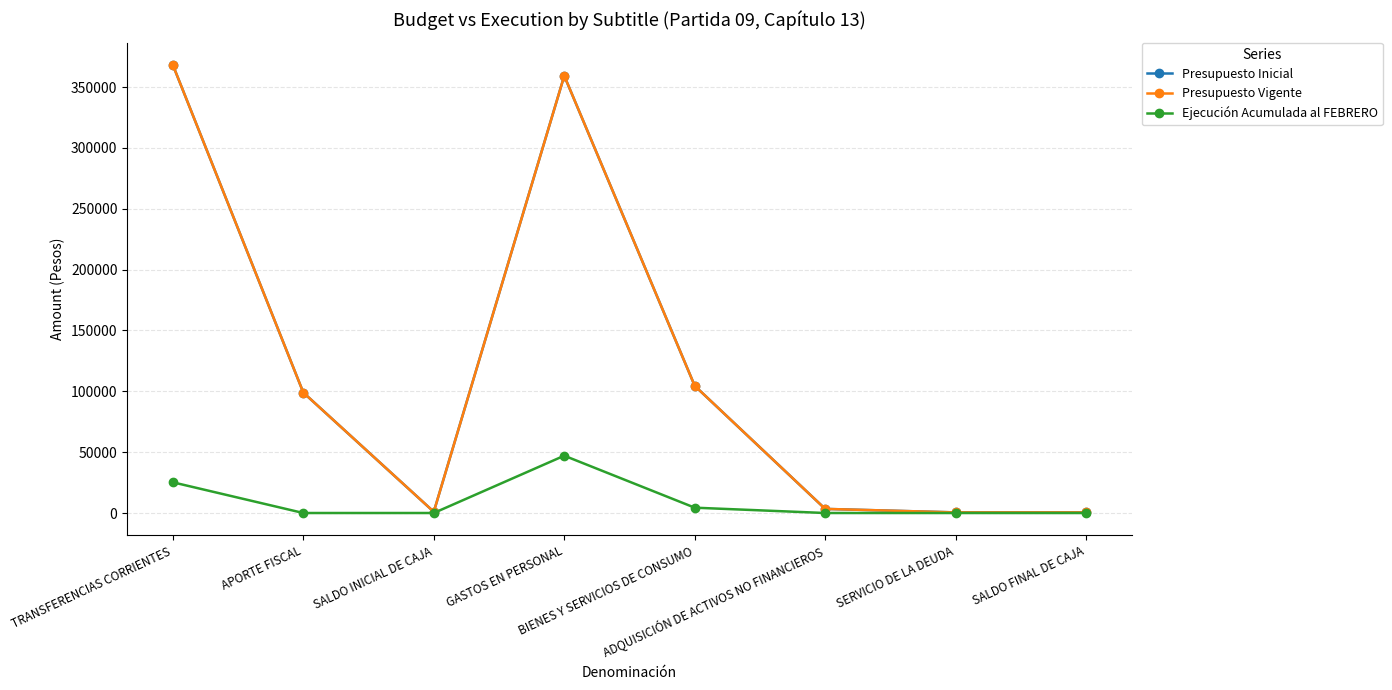

What is the label of the 5th point from the right?

GASTOS EN PERSONAL